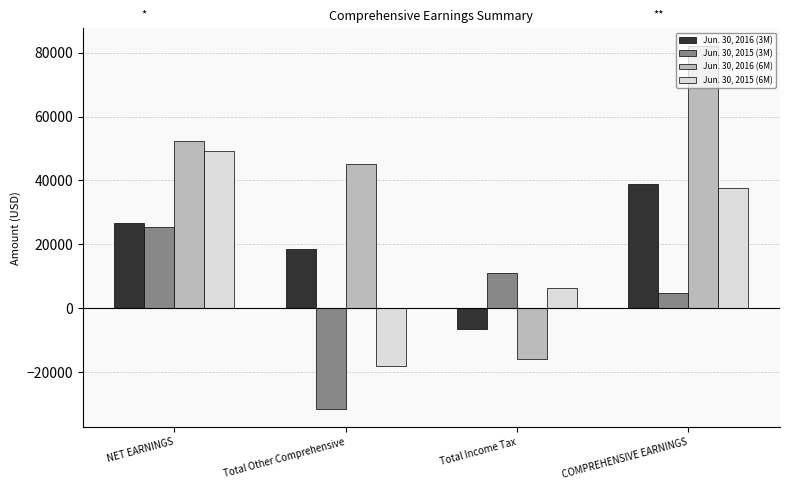

How many negative values does the Jun. 30, 2016 (6M) series have?

1